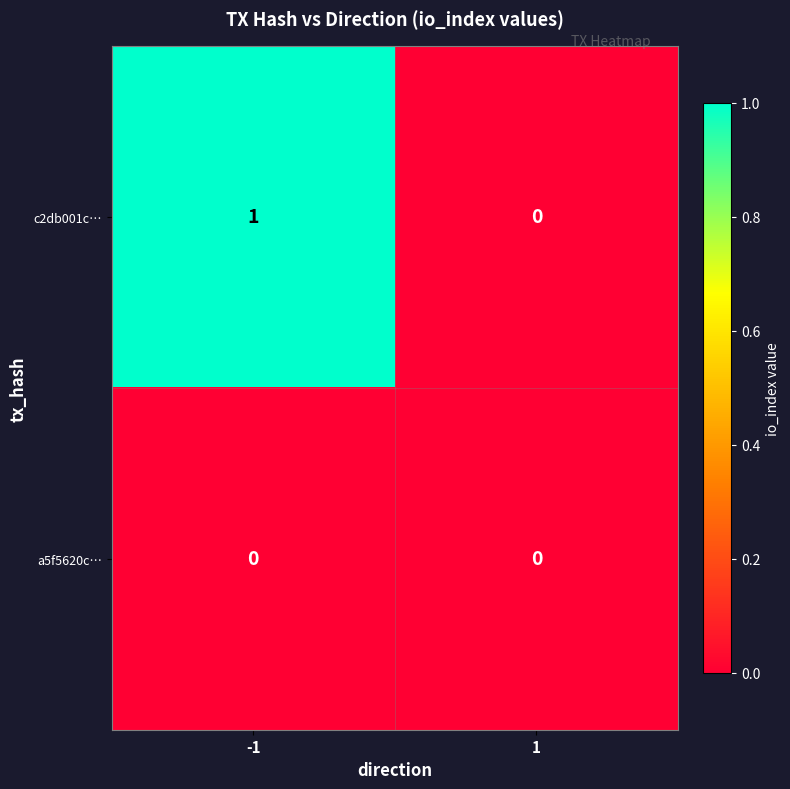

Between -1 and 1, which series saw the biggest shift?

c2db001c…